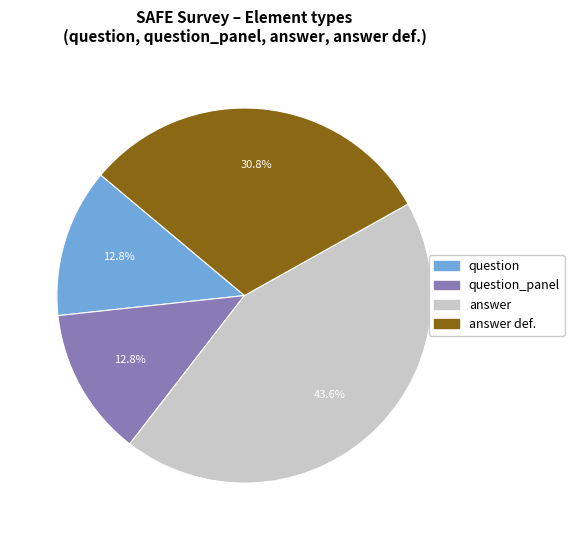

Approximately how many times larger is the value at question compared to answer def.?

0.4